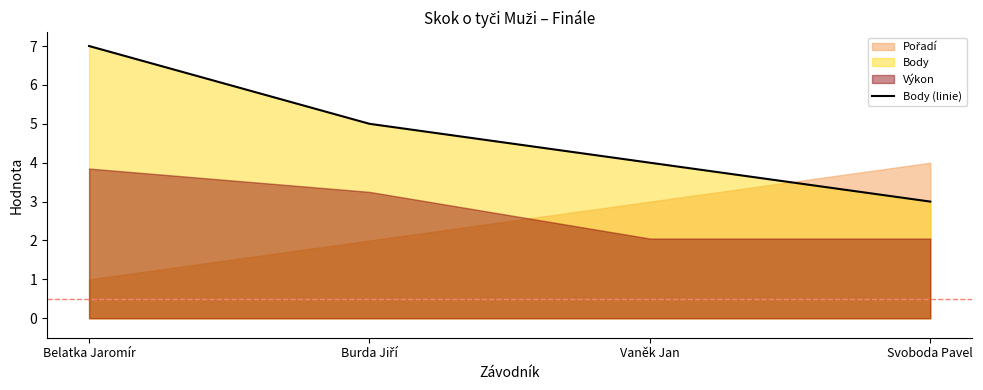

List the labels in order of value, largest first.

Belatka Jaromír, Burda Jiří, Vaněk Jan, Svoboda Pavel